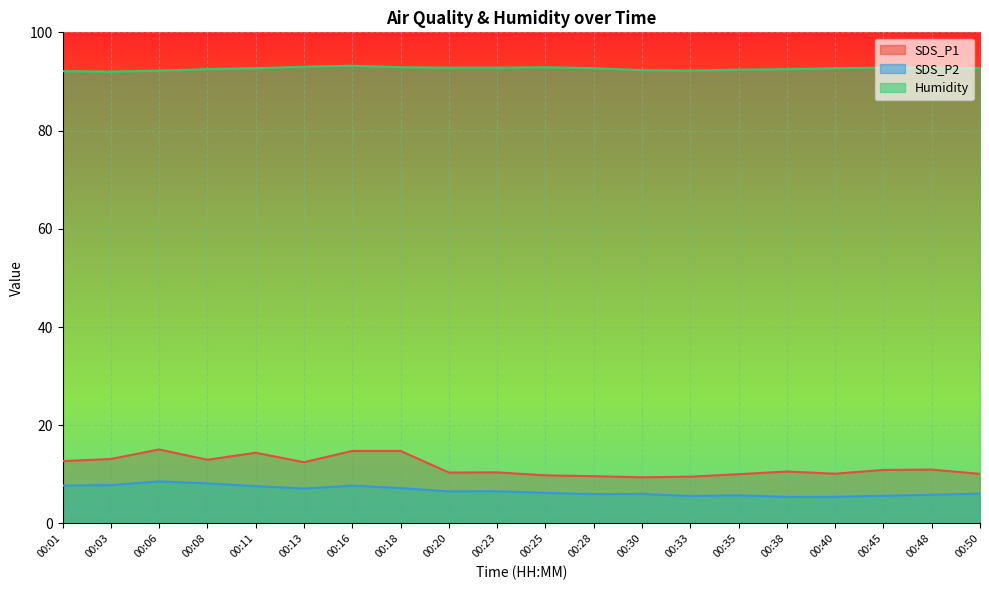

Which series has the widest spread of values?

SDS_P1